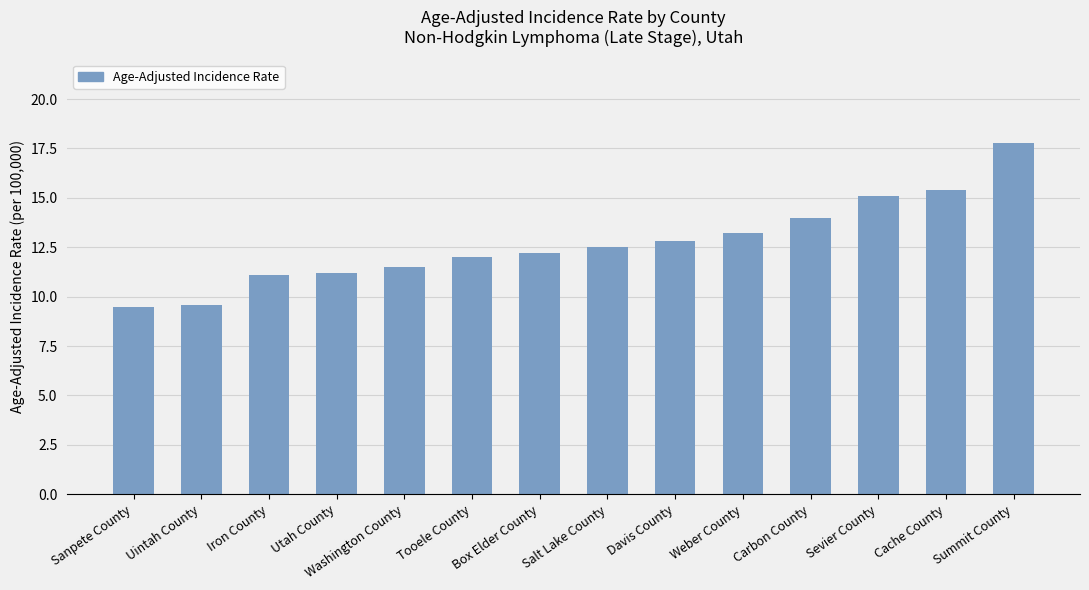

Which category has the highest value across all series?

Summit County